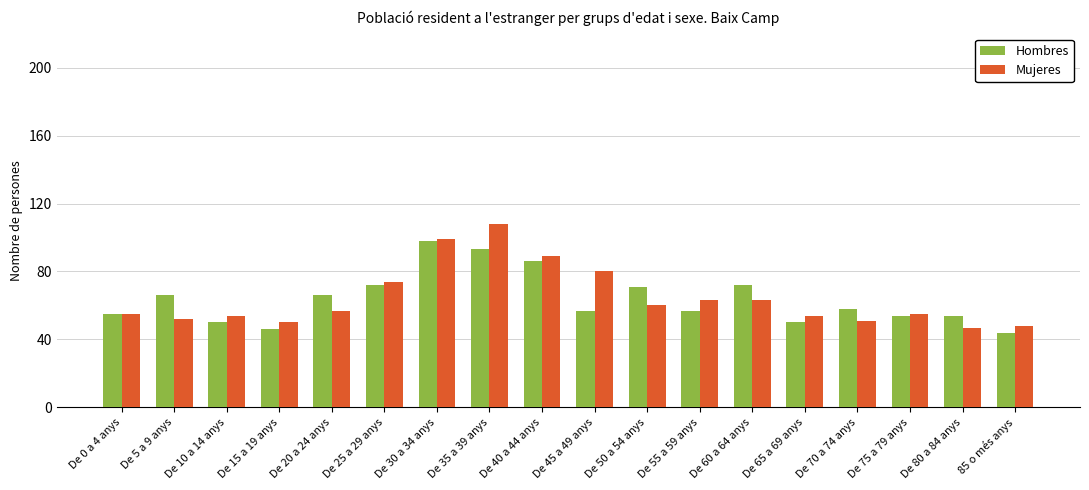

What is the minimum value for Mujeres?

47